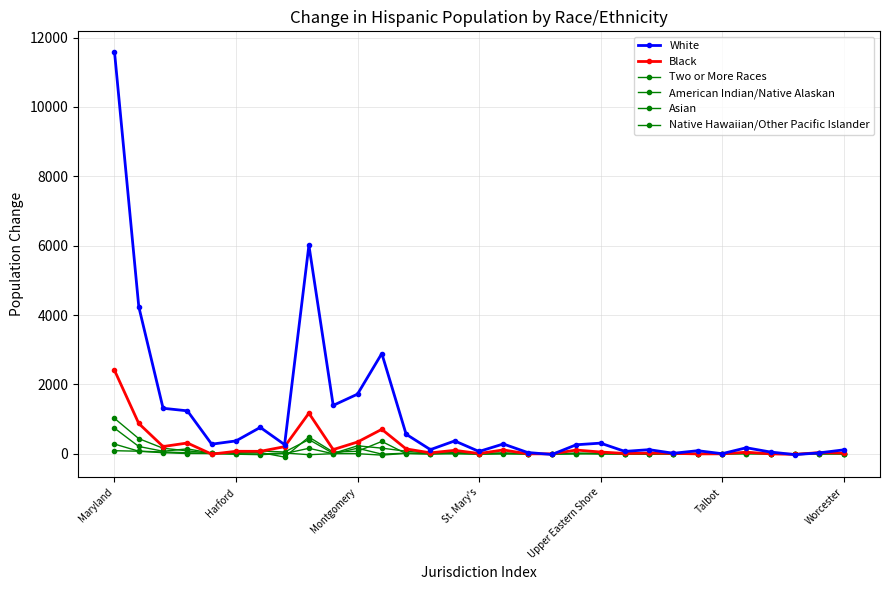

How many values in the Black series are below 54?

15